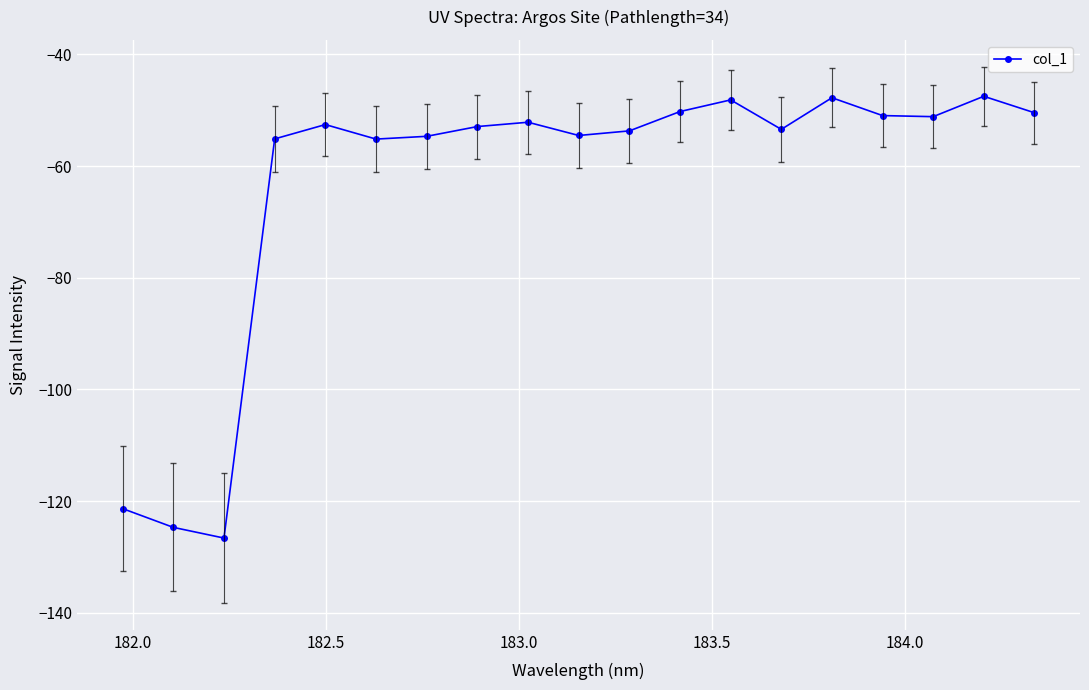

What is the sum of all values?

-1203.0